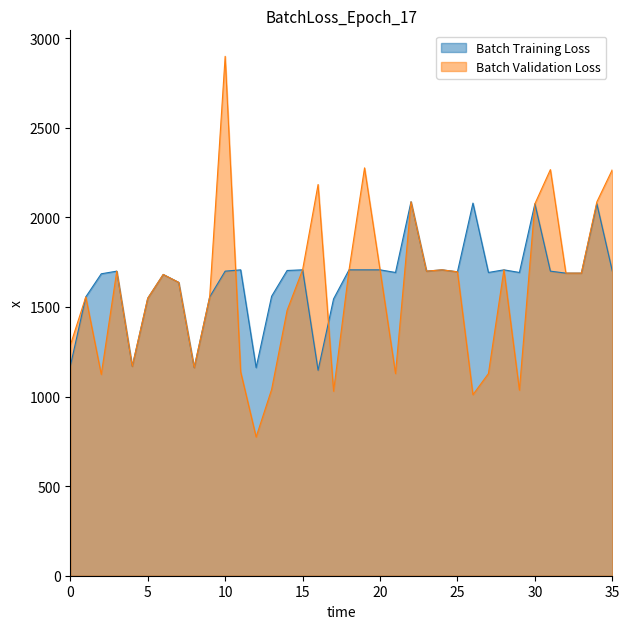

What is the maximum value for Batch Validation Loss?

2898.7